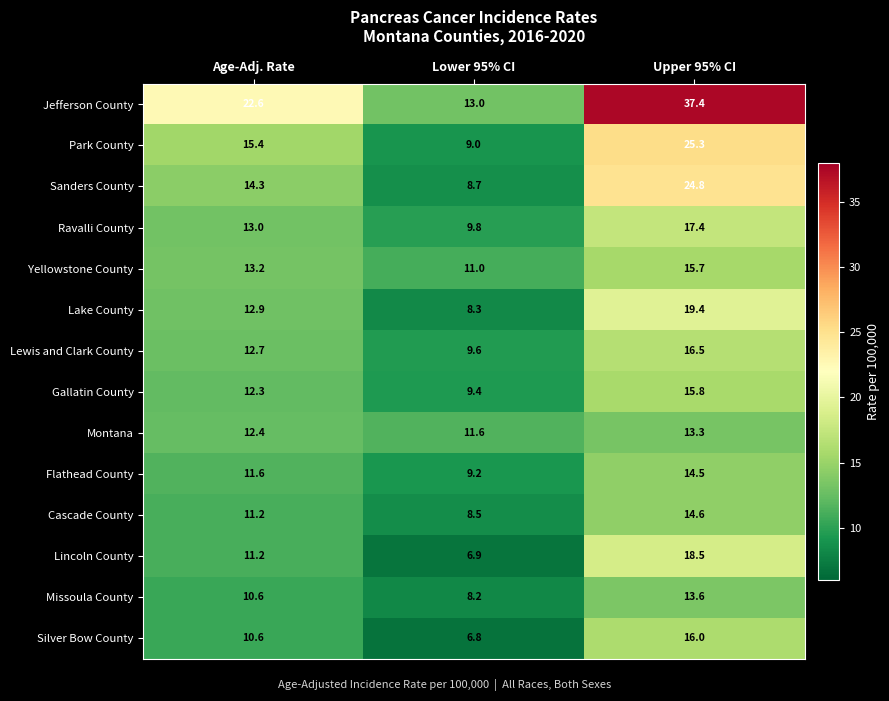

Where is Missoula County nearest to the value 10?

Age-Adj. Rate